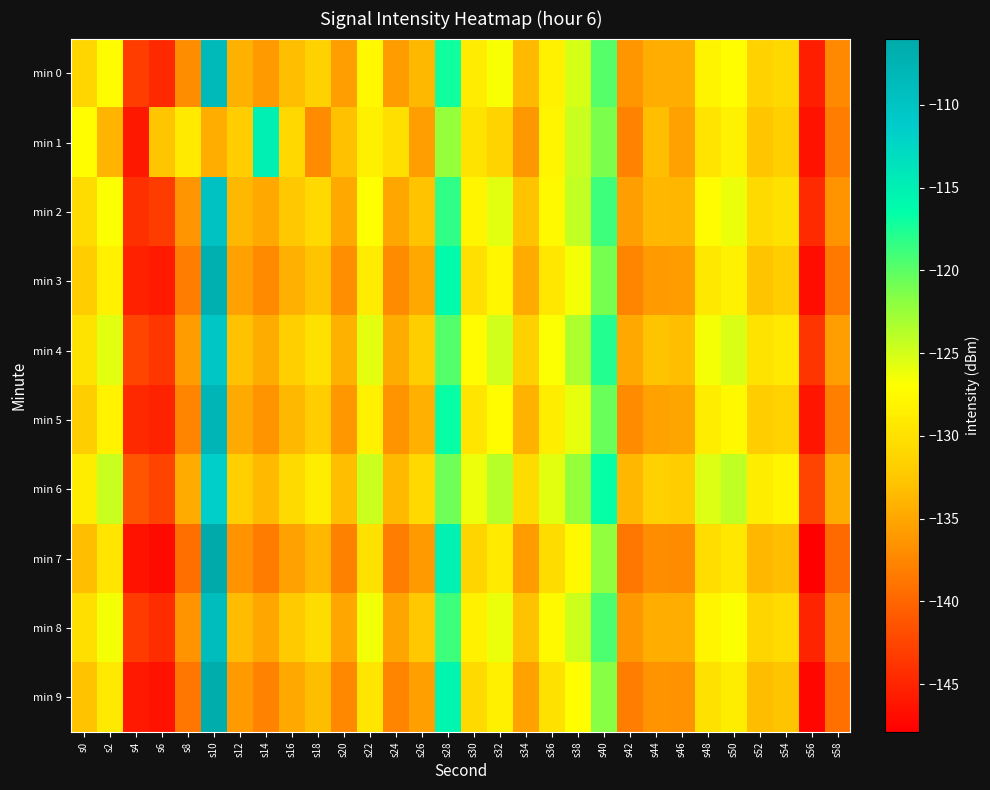

What is the total value across all series at s30?

-1290.0